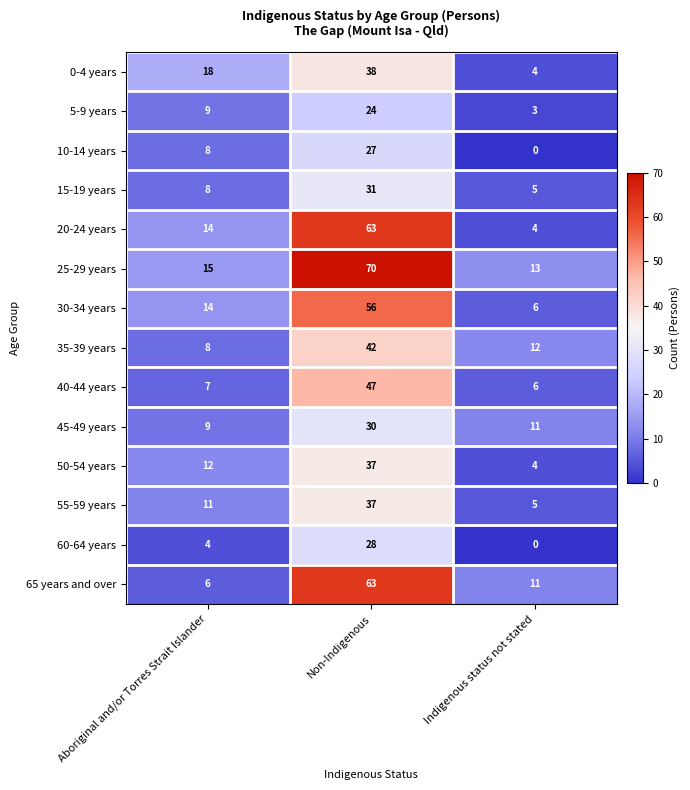

How many series are shown in this chart?

14